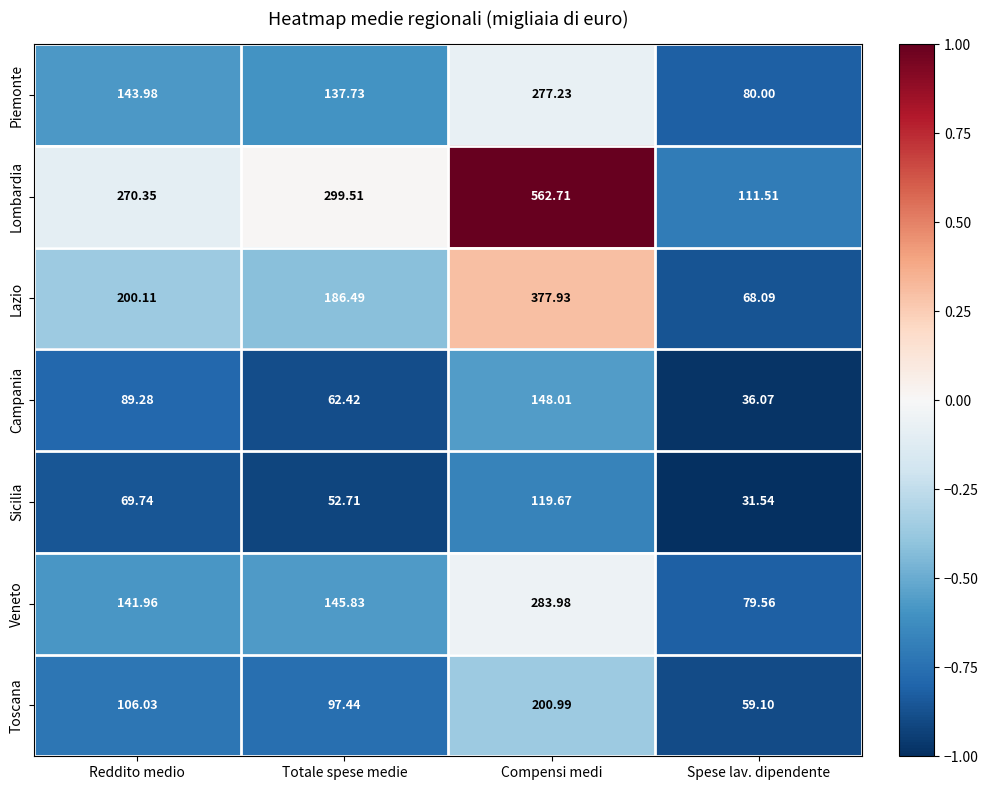

Is the value of Toscana at Compensi medi greater than the value of Campania at Reddito medio?

Yes